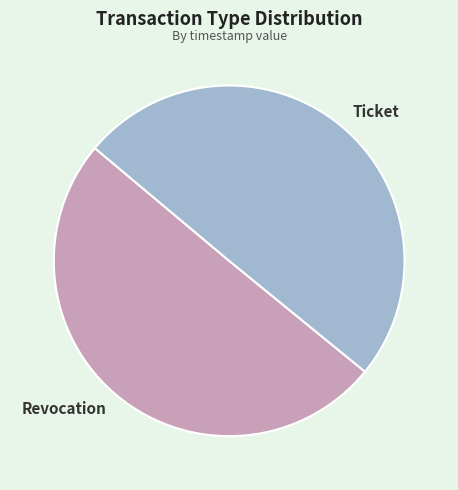

The Ticket slice represents 42% of the pie. True or false?

False